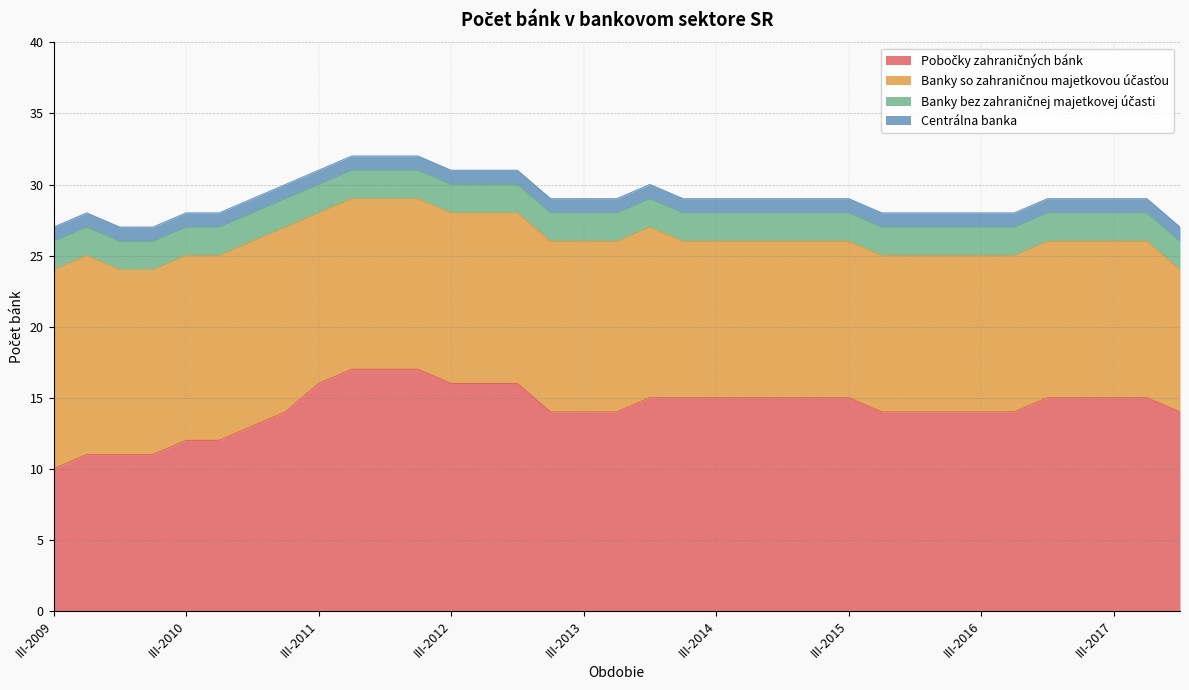

What are all the series names shown in the legend?

Pobočky zahraničných bánk, Banky so zahraničnou majetkovou účasťou, Banky bez zahraničnej majetkovej účasti, Centrálna banka